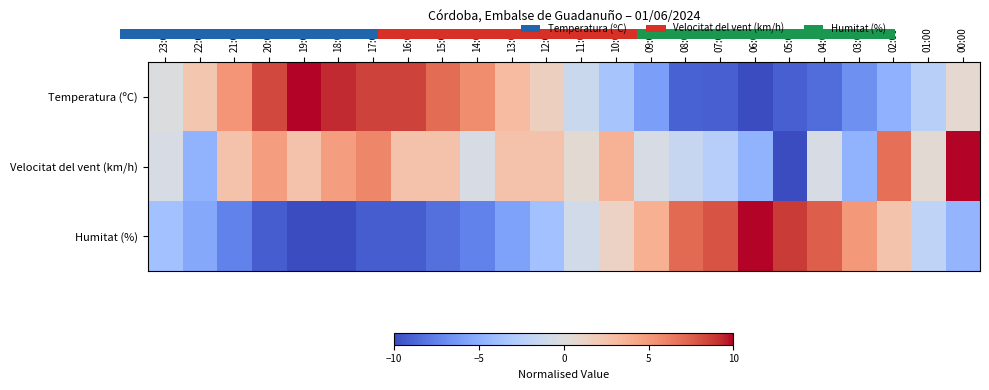

List the series in order of their peak value, highest first.

Temperatura (ºC), Velocitat del vent (km/h), Humitat (%)